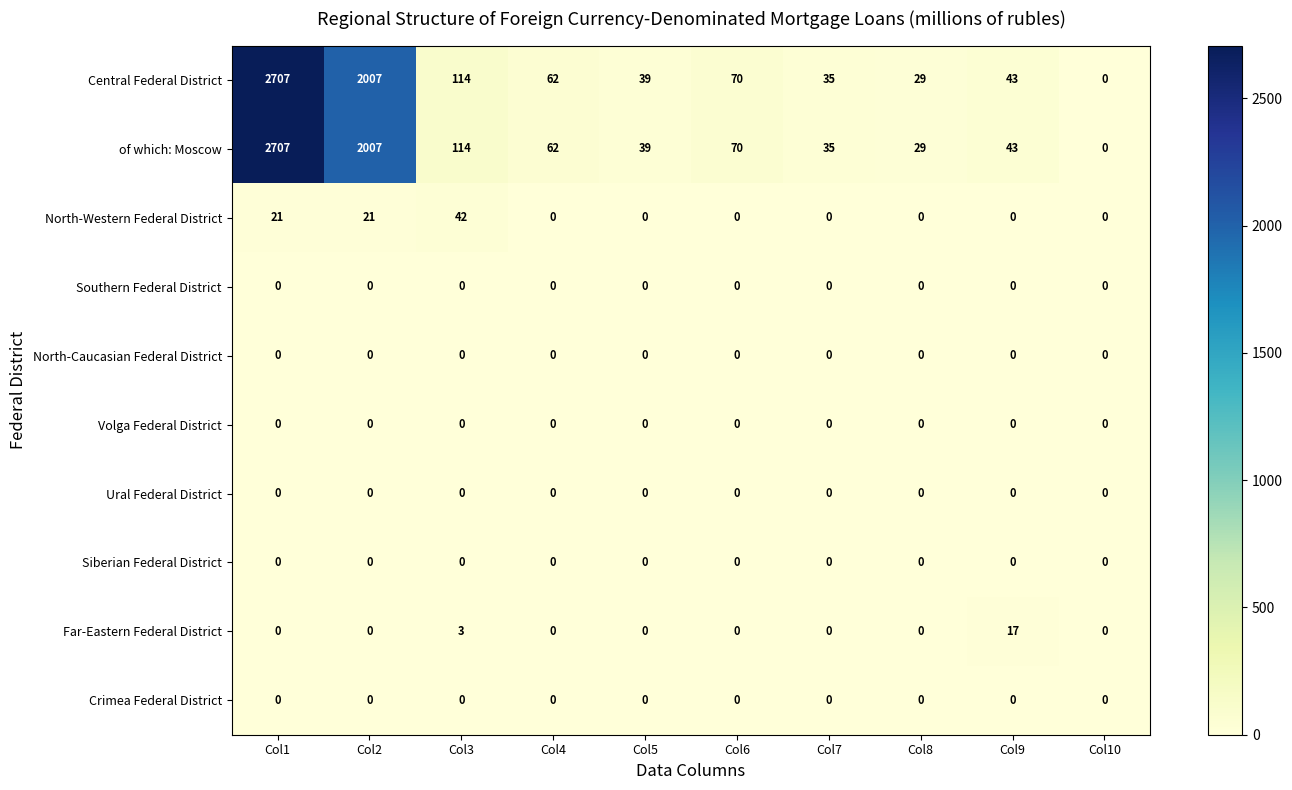

How many data points does each series have?

10